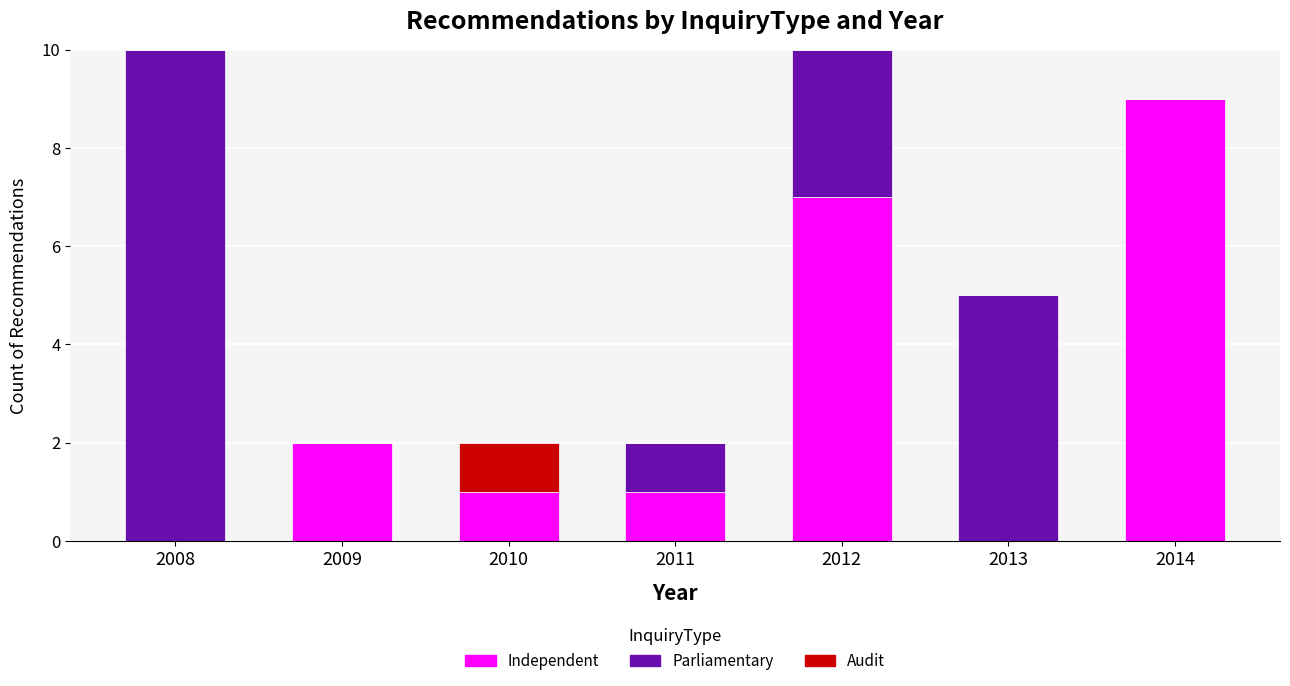

What are all the series names shown in the legend?

Independent, Parliamentary, Audit